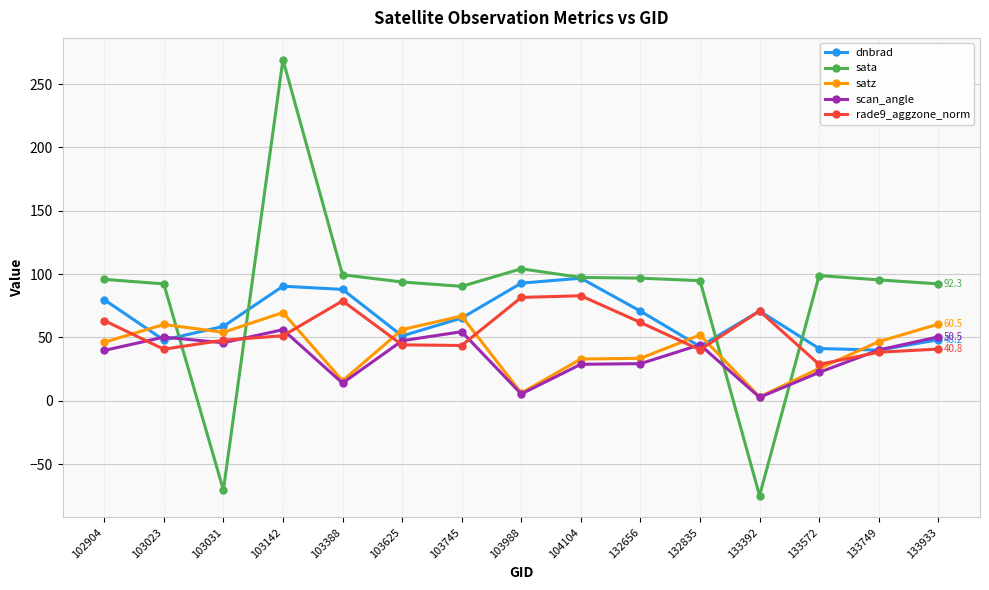

What are all the series names shown in the legend?

dnbrad, sata, satz, scan_angle, rade9_aggzone_norm